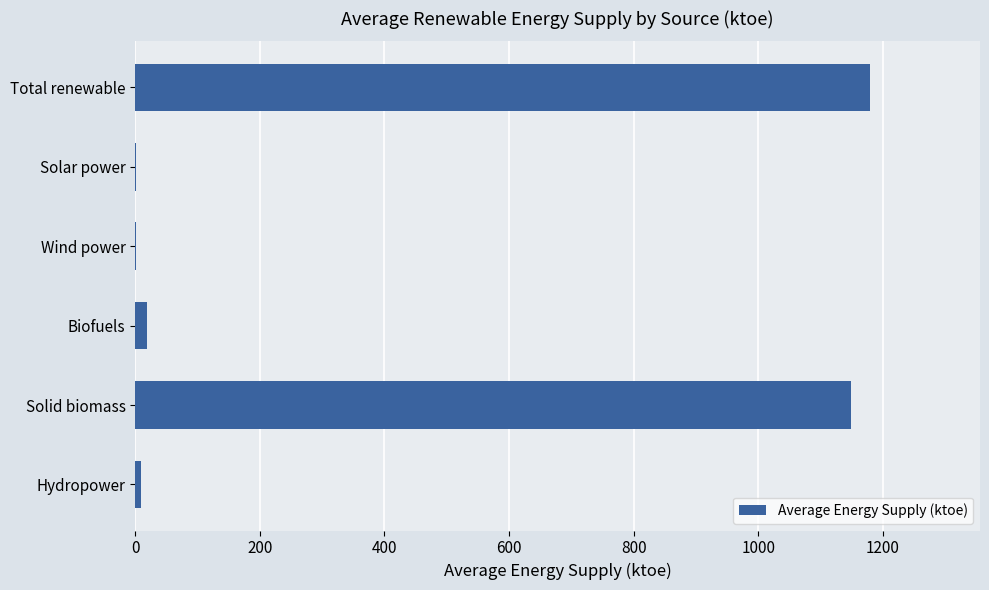

Which category has the highest value across all series?

Total renewable